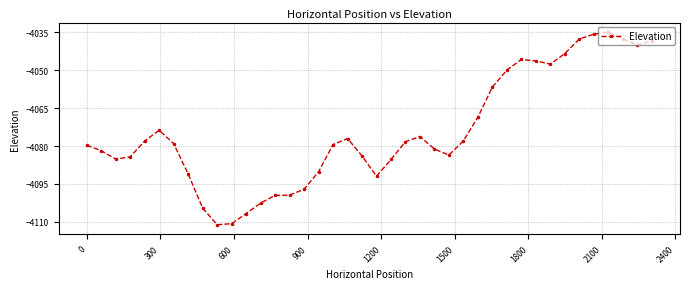

What is the sum of all values?

-162972.1